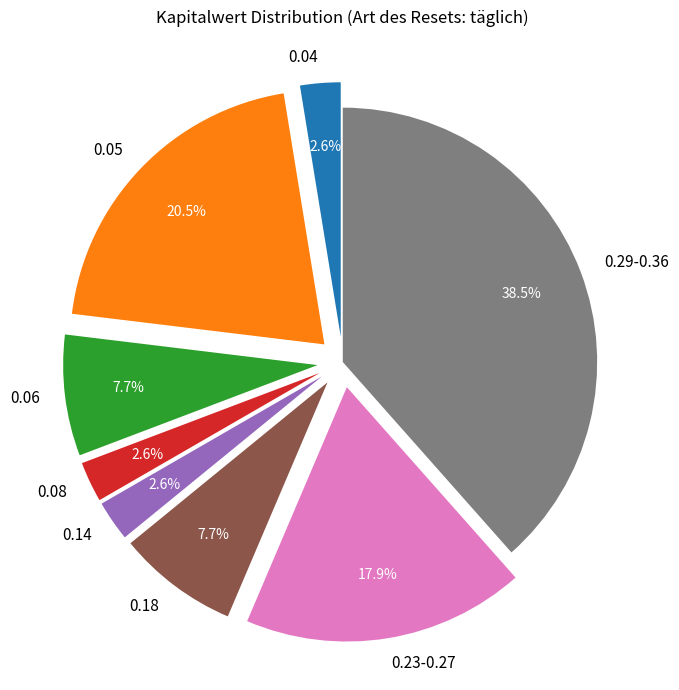

Is the sum of 15 and 28 greater than half?

No